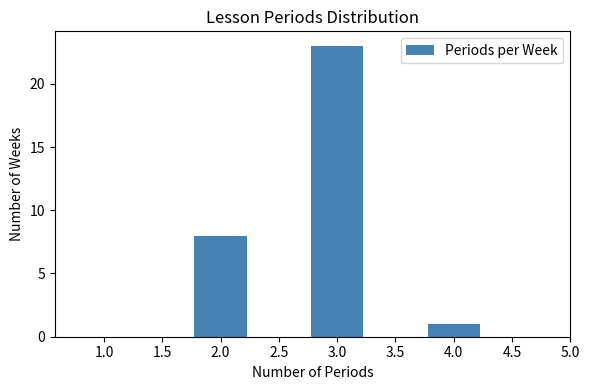

Reading left to right, transcribe this chart: for each bar, give the range it covers on the x-axis and its height. The values are not printed on the chart, so give them approximately, as read against the axis.

0.75 to 1.25: 0
1.25 to 1.75: 0
1.75 to 2.25: 8
2.25 to 2.75: 0
2.75 to 3.25: 23
3.25 to 3.75: 0
3.75 to 4.25: 1
4.25 to 4.75: 0